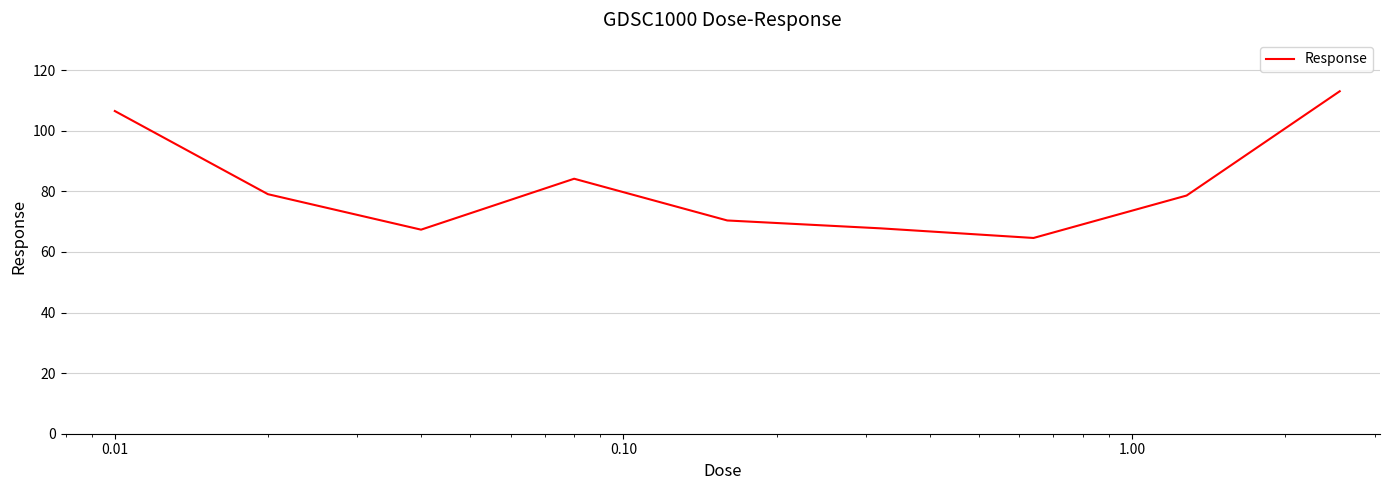

How many lines are shown in the chart?

1